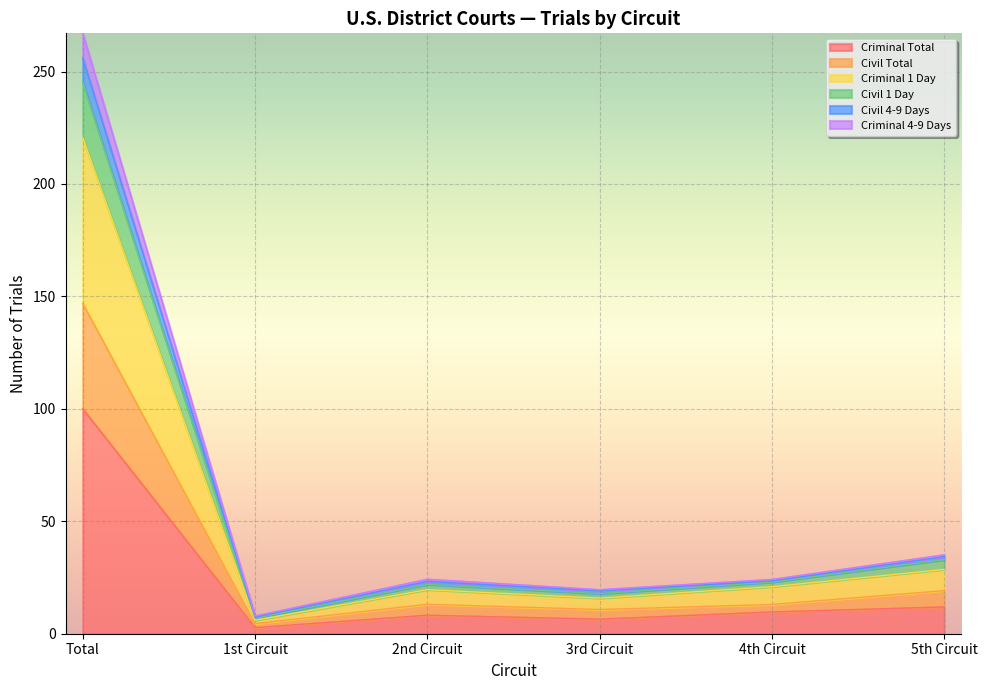

What is the maximum value for Criminal Total?

100.0